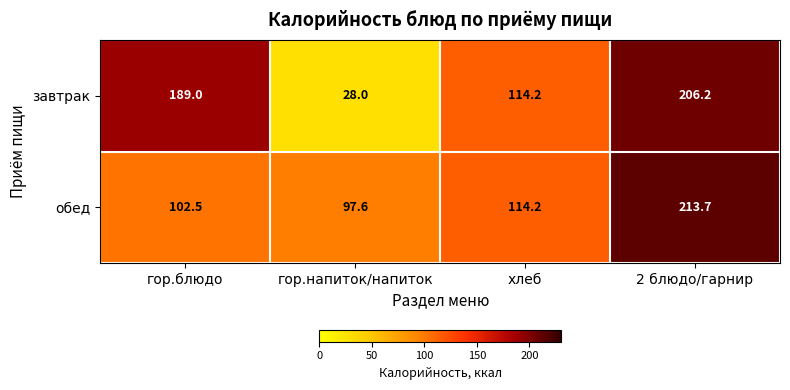

List the series in order of their peak value, highest first.

обед, завтрак